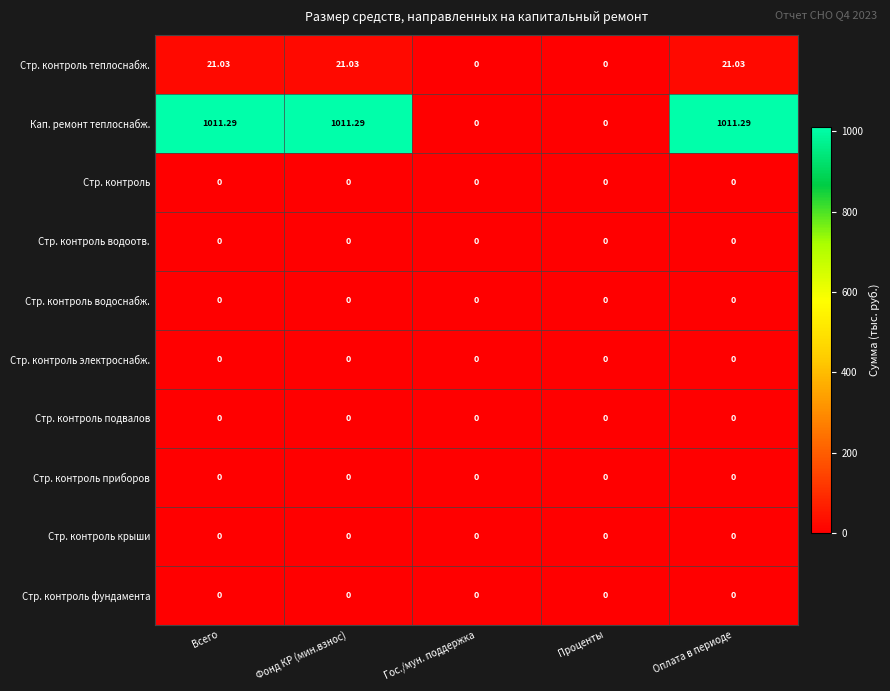

Between Всего and Гос./мун. поддержка, which series saw the biggest shift?

Кап. ремонт теплоснабж.